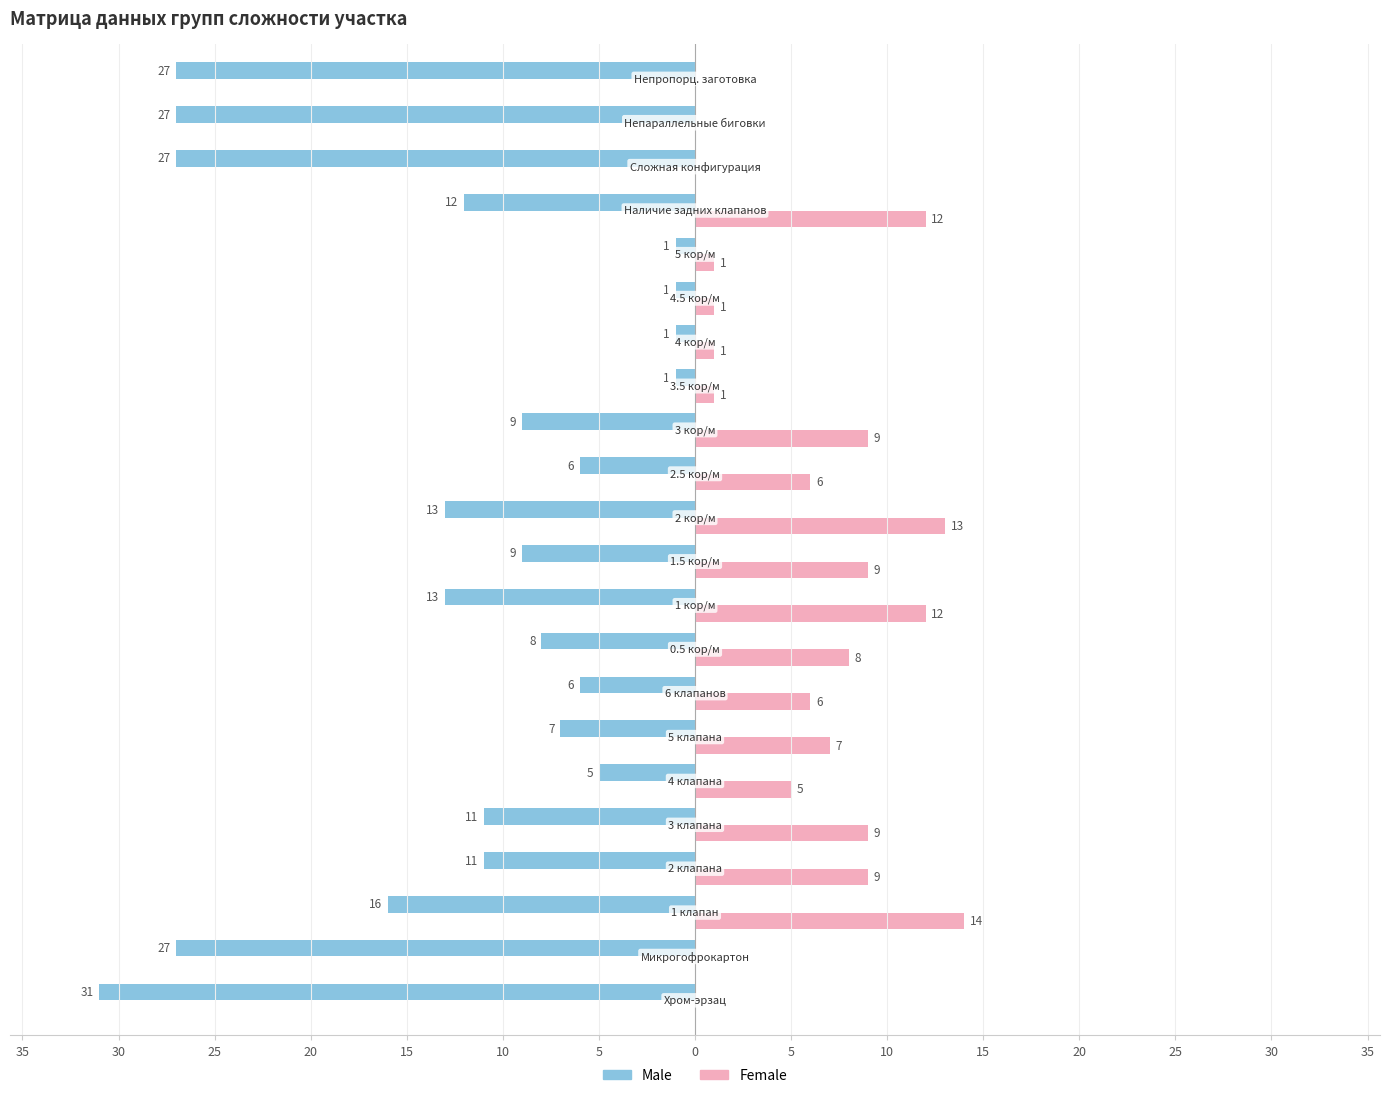

Reading left to right, transcribe all the data shown in this chart.

Male: -31	-27	-16	-11	-11	-5	-7	-6	-8	-13	-9	-13	-6	-9	-1	-1	-1	-1	-12	-27	-27	-27
Female: 0	0	14	9	9	5	7	6	8	12	9	13	6	9	1	1	1	1	12	0	0	0